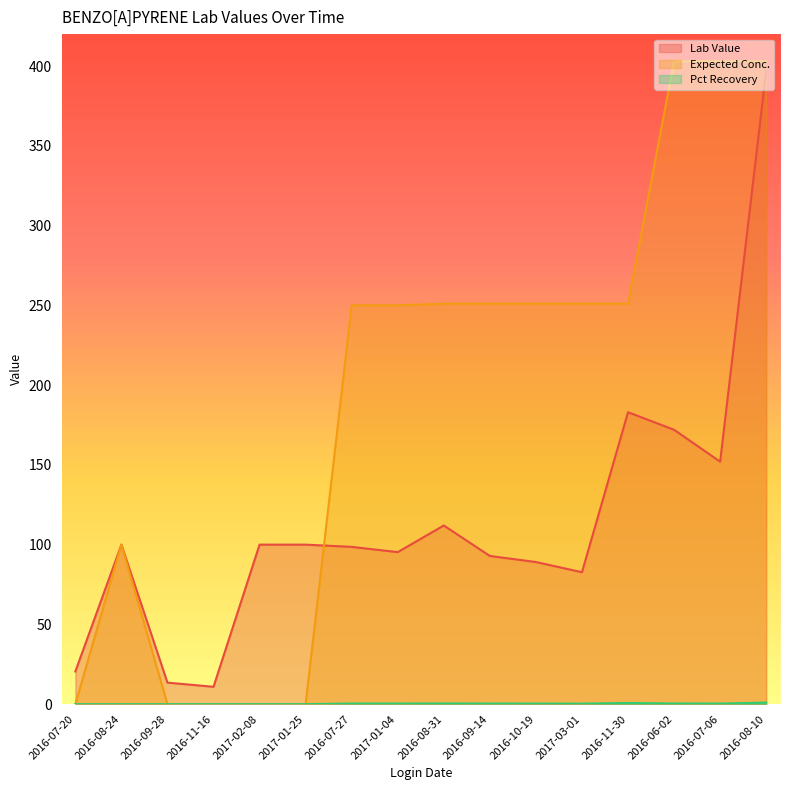

Read the Lab Value value at 2017-01-04.

95.3